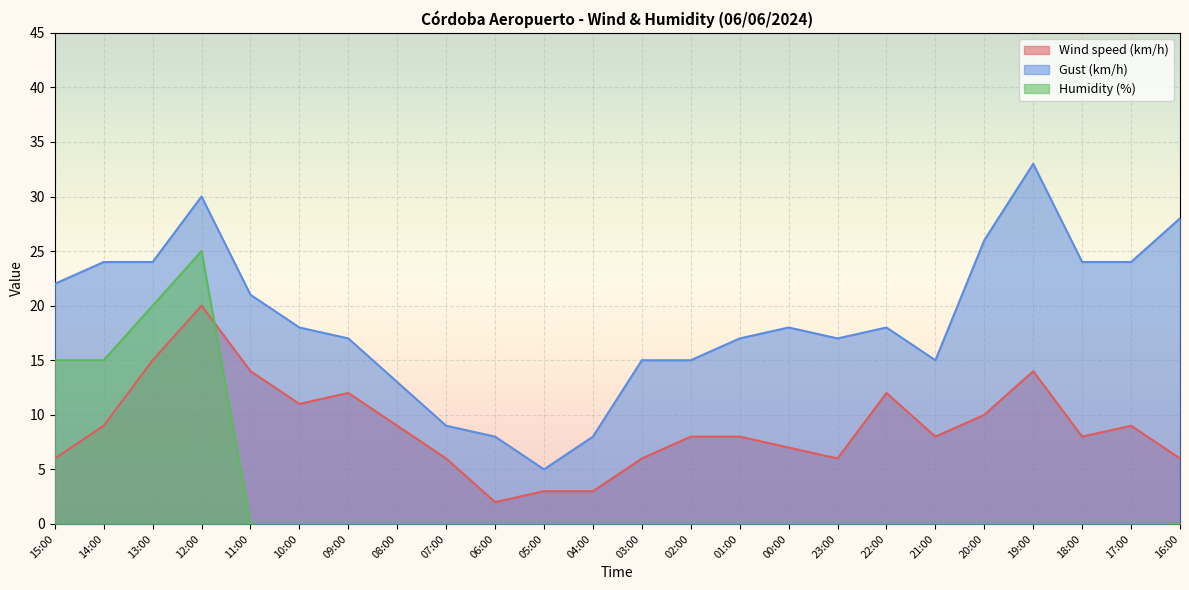

At which label is Gust (km/h) closest to 19?

10:00